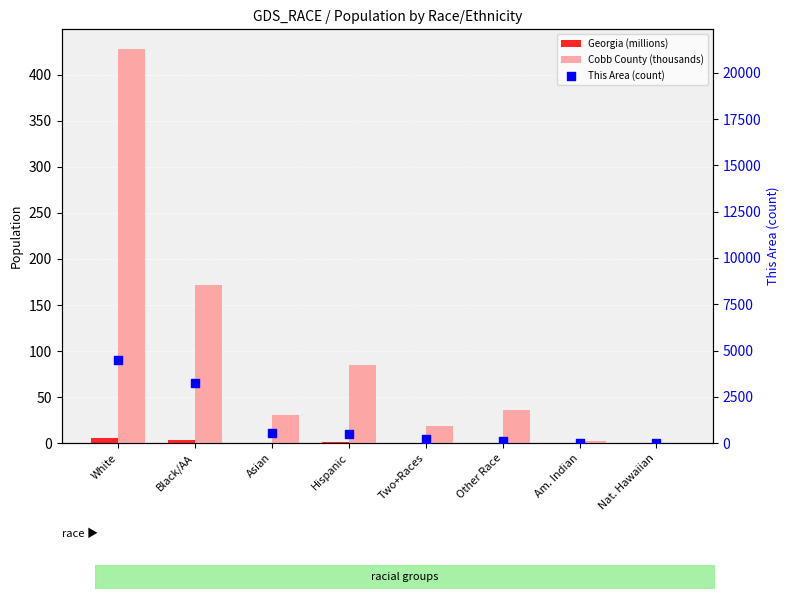

Is the value of This Area (count) at Am. Indian greater than the value of Georgia (millions) at Am. Indian?

Yes